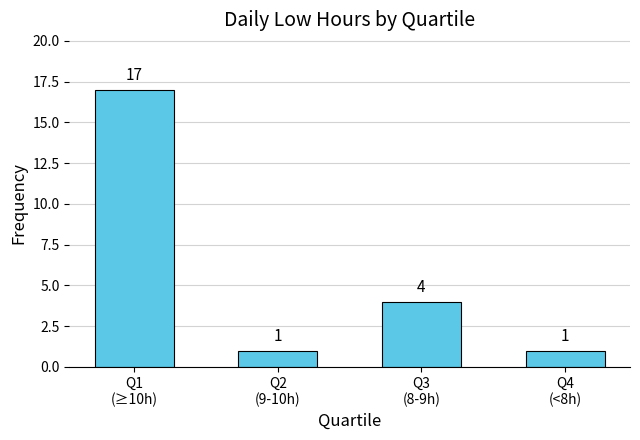

What is the label of the 3rd bar from the left?

Q3
(8-9h)